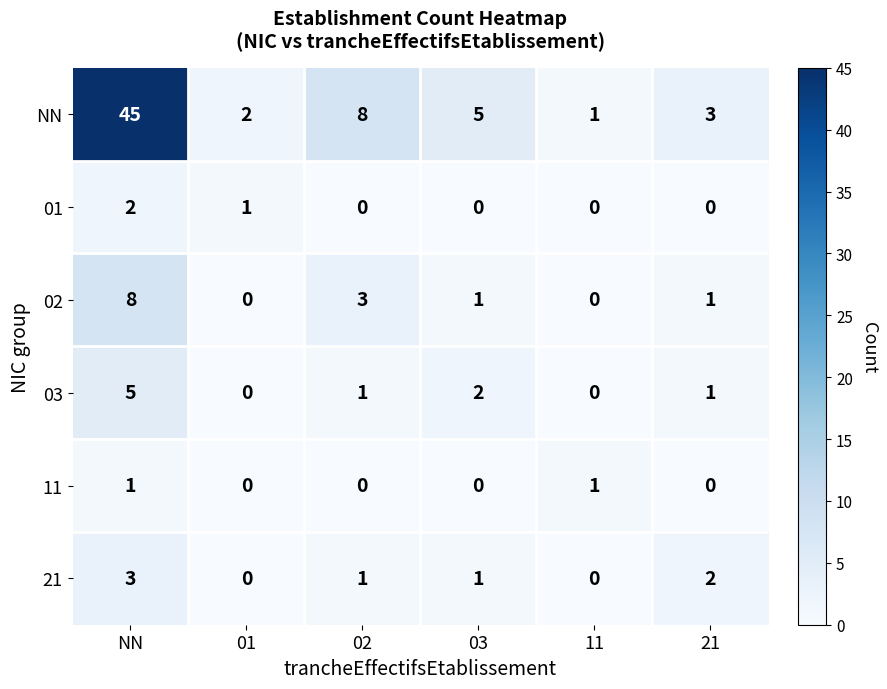

How many series are shown in this chart?

6